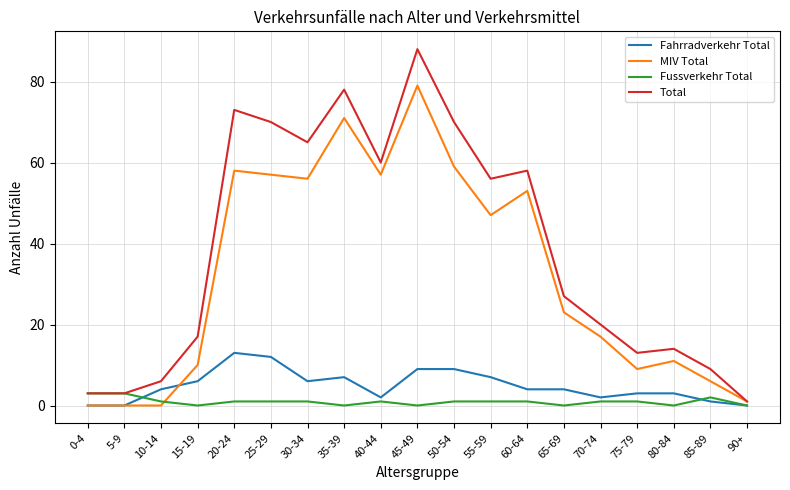

What position from the right is 75-79?

4